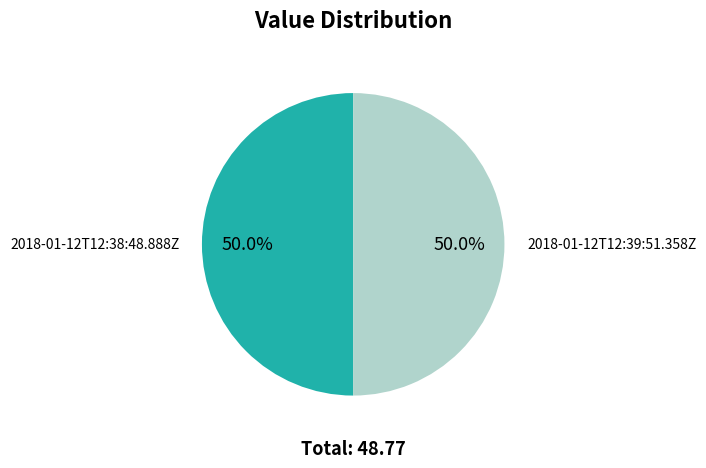

What is the ratio of the value at 2018-01-12T12:38:48.888Z to the value at 2018-01-12T12:39:51.358Z?

1.0